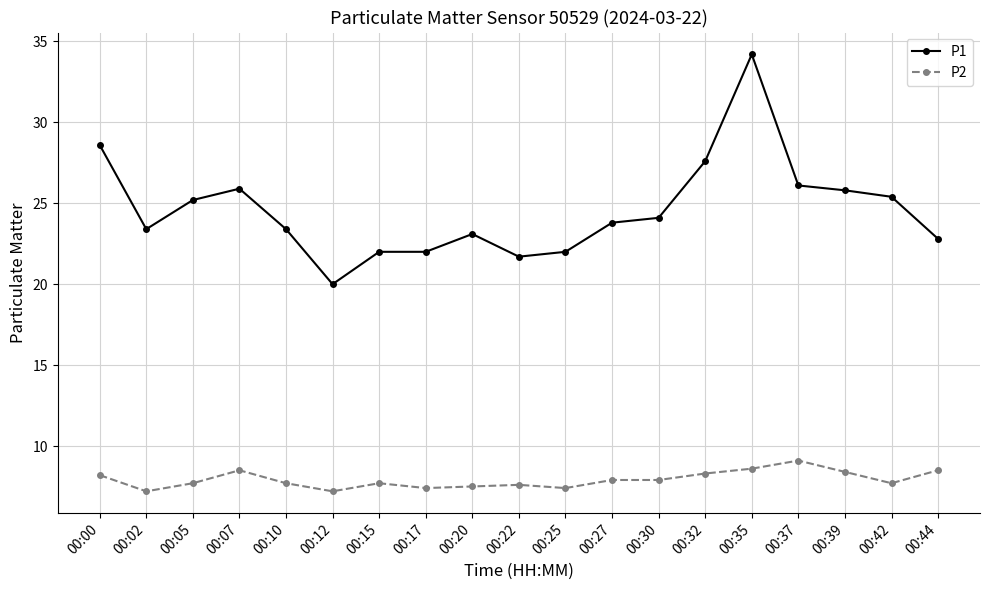

Is it true that P2 equals 13.2 at 00:39?

False